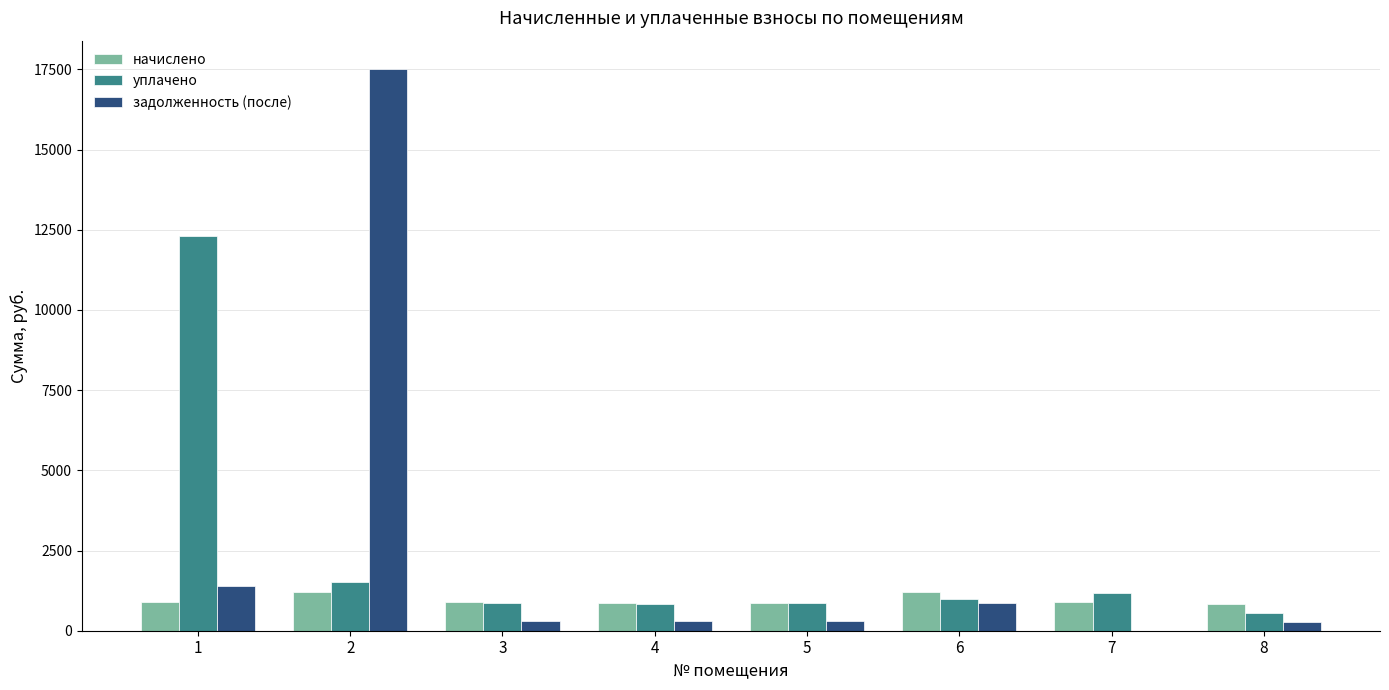

Between 2 and 5, which series saw the biggest shift?

задолженность (после)